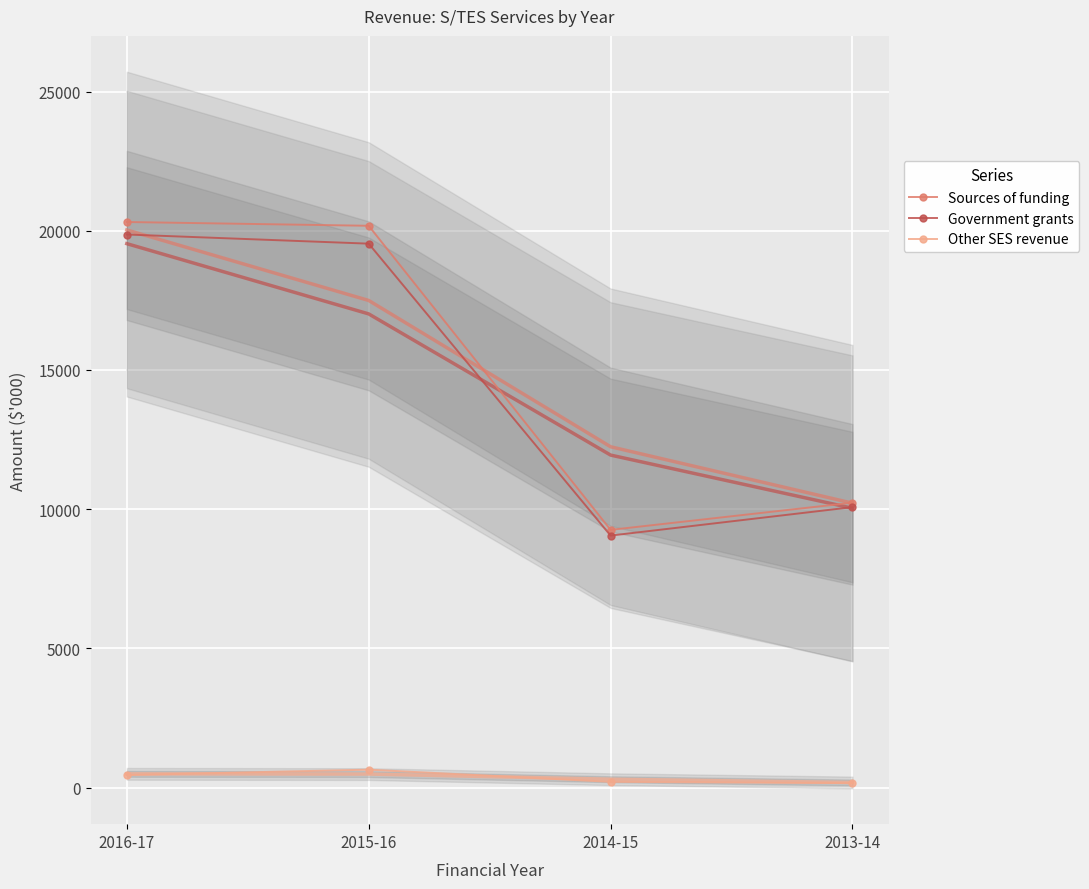

What is the value of the Other SES revenue point at the 1st from the left?

449.2